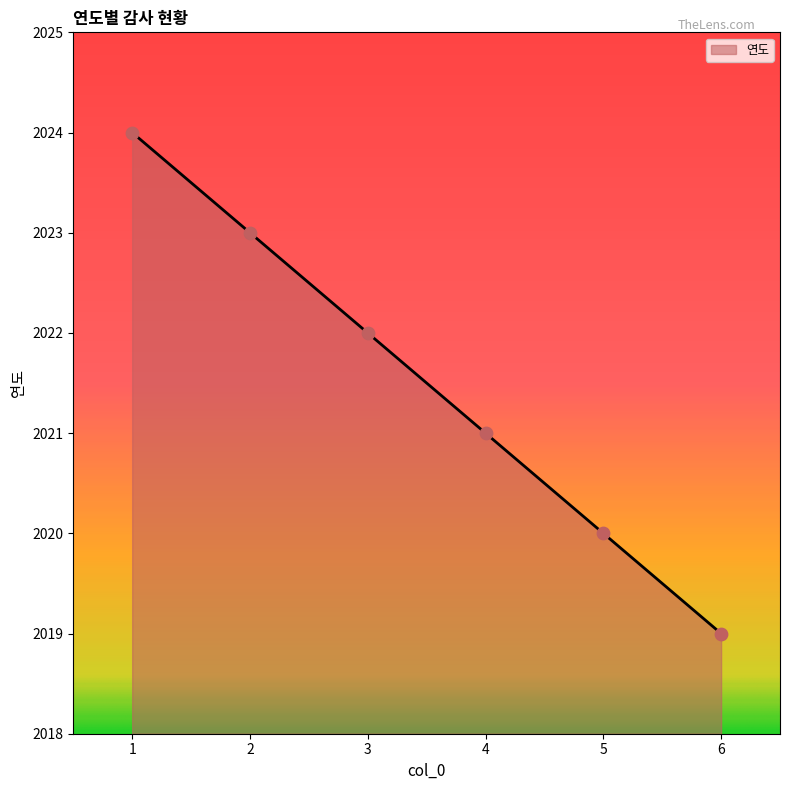

Approximately how many times larger is the value at 3 compared to 5?

1.0